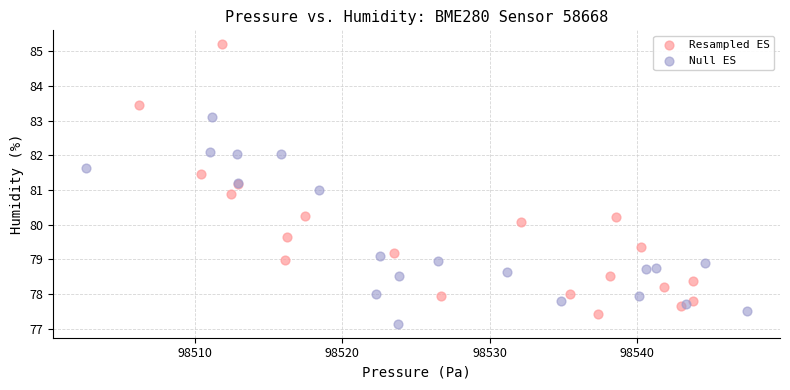

Which series has the largest Y range (max minus min)?

Resampled ES